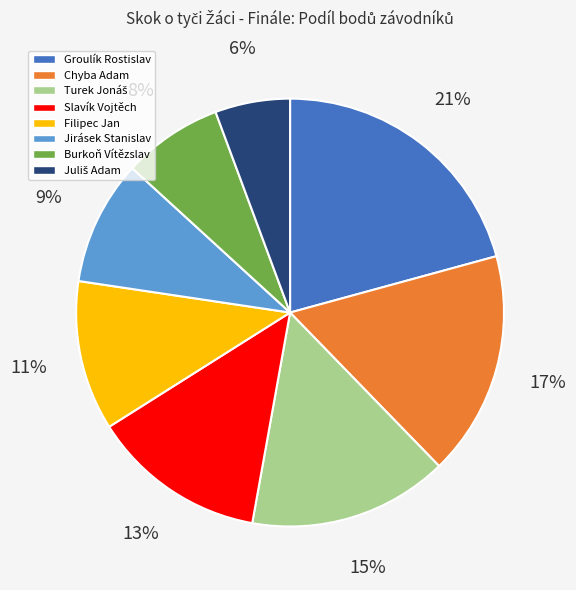

Which slice is the largest?

Groulík Rostislav